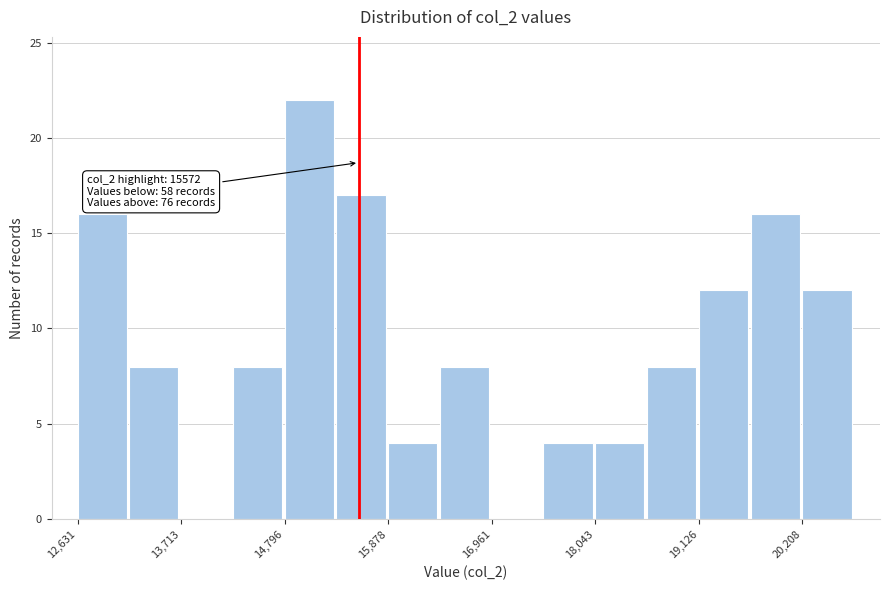

Read against the x-axis, roughly where is the centre of the tallest bar?

15000